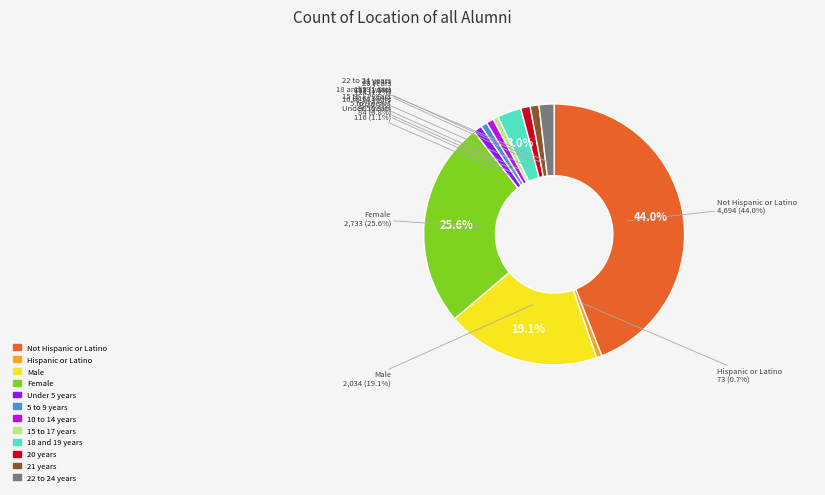

Which slice is the largest?

Not Hispanic or Latino